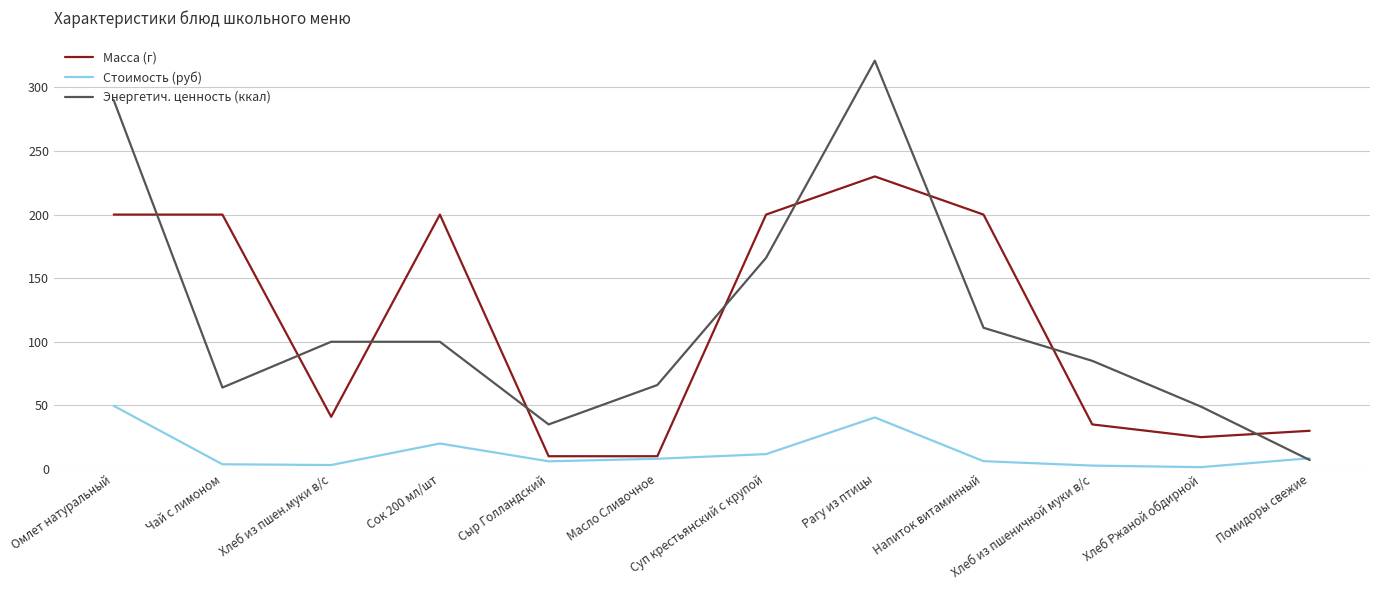

What is the total value across all series at Рагу из птицы?

591.5